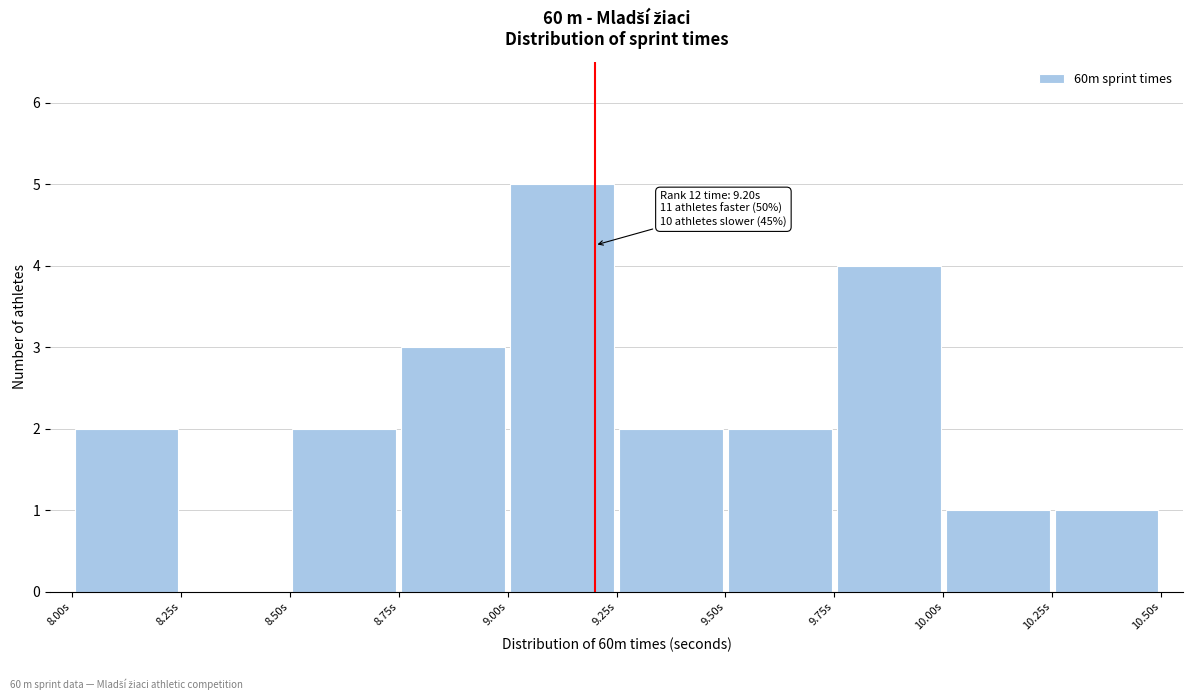

Over which range of the x-axis is the bar tallest?

9.00 to 9.25